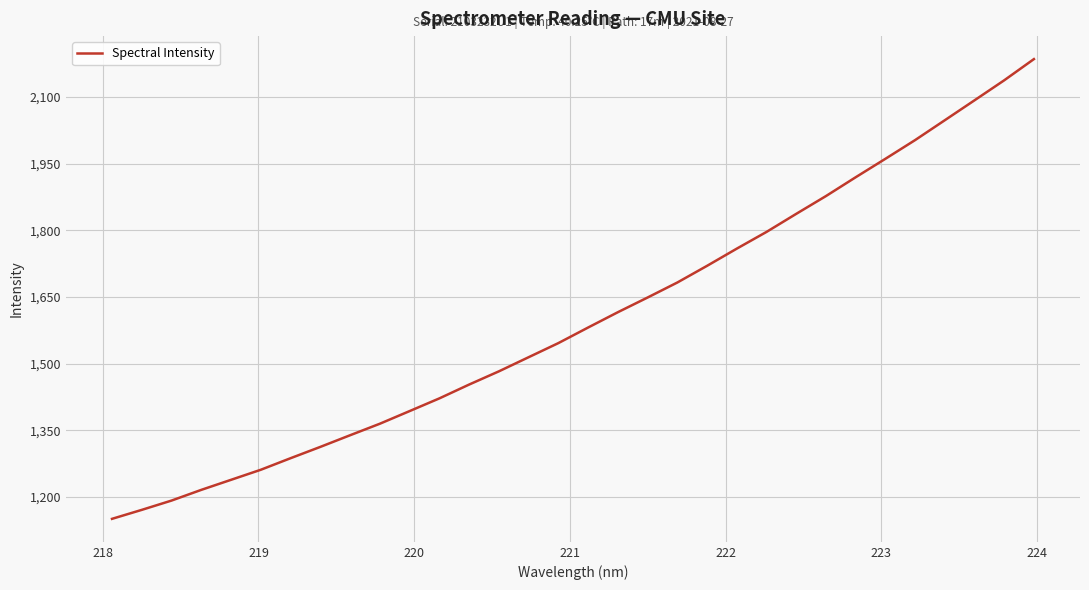

What is the maximum value shown in the chart?

2185.4